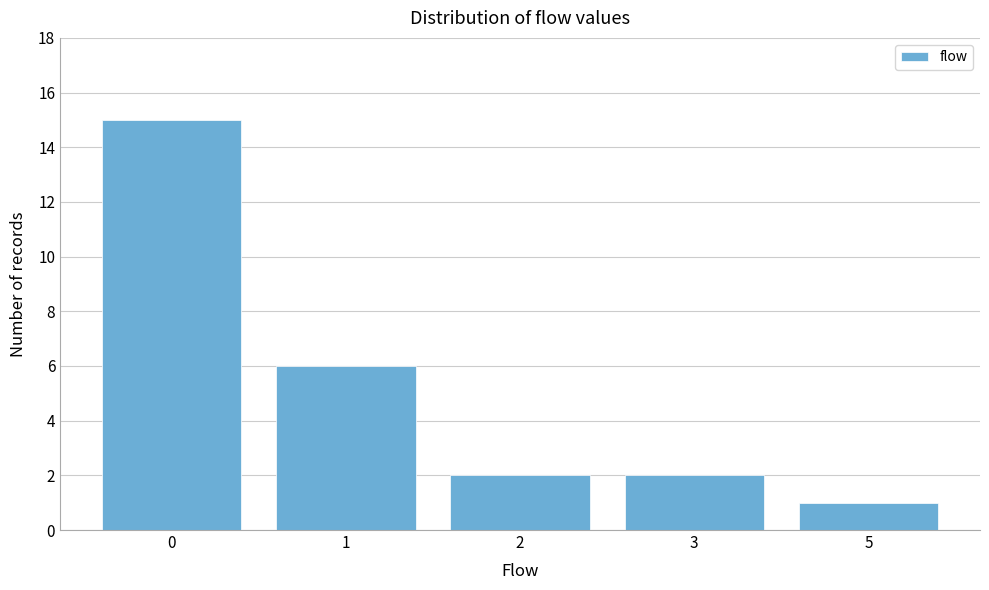

Reading right to left, what are all the values shown in this chart?

1	2	2	6	15